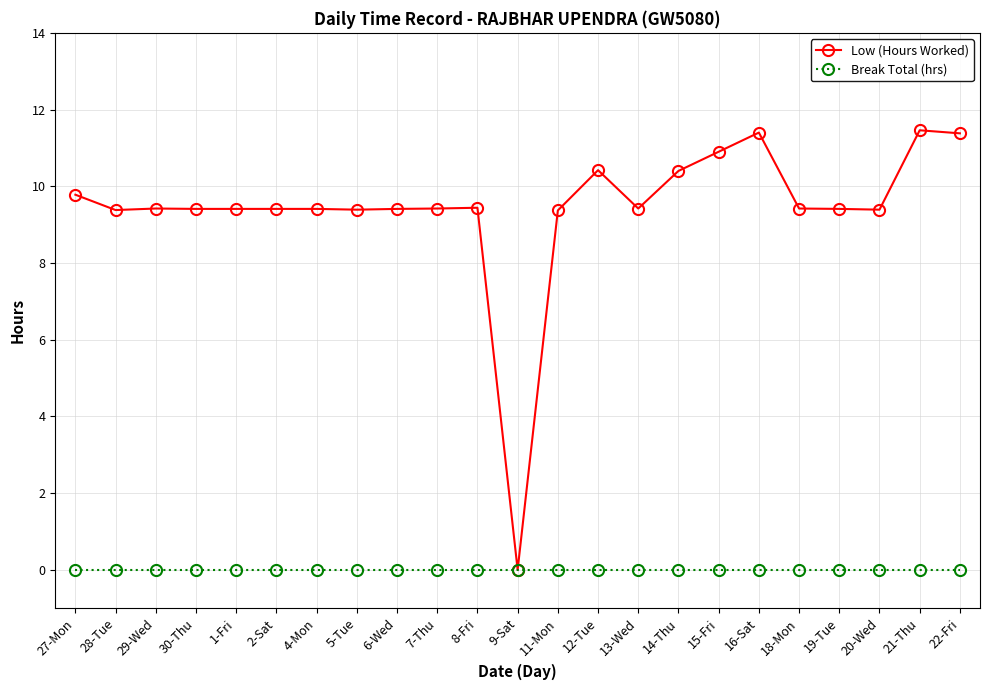

What is the spread (max minus min) of values at 12-Tue?

10.4